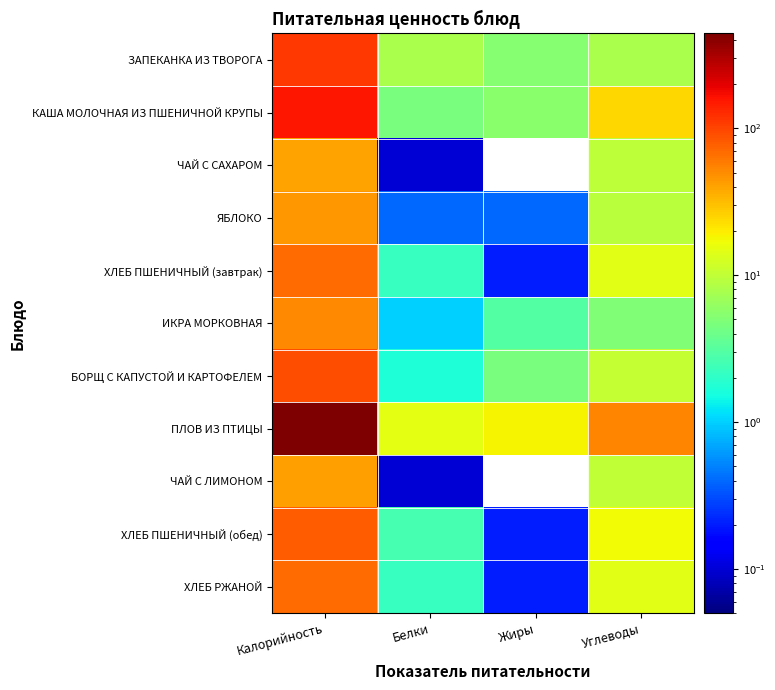

Reading left to right, extract all data points from this chart.

ЗАПЕКАНКА ИЗ ТВОРОГА: Калорийность=112.2	Белки=7.8	Жиры=5.3	Углеводы=7.8
КАША МОЛОЧНАЯ ИЗ ПШЕНИЧНОЙ КРУПЫ: Калорийность=156.9	Белки=4.6	Жиры=5.5	Углеводы=24.4
ЧАЙ С САХАРОМ: Калорийность=39.7	Белки=0.1	Жиры=0.0	Углеводы=9.8
ЯБЛОКО: Калорийность=45.6	Белки=0.4	Жиры=0.4	Углеводы=9.5
ХЛЕБ ПШЕНИЧНЫЙ (завтрак): Калорийность=68.9	Белки=2.2	Жиры=0.2	Углеводы=14.6
ИКРА МОРКОВНАЯ: Калорийность=51.0	Белки=1.0	Жиры=3.0	Углеводы=4.9
БОРЩ С КАПУСТОЙ И КАРТОФЕЛЕМ: Калорийность=92.5	Белки=1.7	Жиры=4.6	Углеводы=10.5
ПЛОВ ИЗ ПТИЦЫ: Калорийность=442.4	Белки=15.0	Жиры=18.6	Углеводы=53.6
ЧАЙ С ЛИМОНОМ: Калорийность=41.1	Белки=0.1	Жиры=0.0	Углеводы=10.0
ХЛЕБ ПШЕНИЧНЫЙ (обед): Калорийность=80.4	Белки=2.6	Жиры=0.2	Углеводы=17.0
ХЛЕБ РЖАНОЙ: Калорийность=68.9	Белки=2.2	Жиры=0.2	Углеводы=14.6